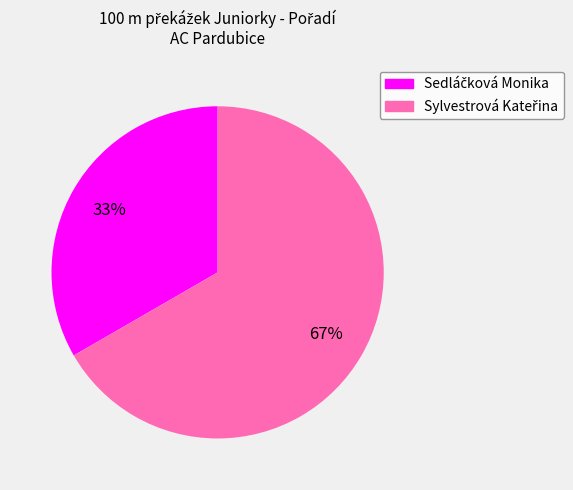

To the nearest percent, what is the average slice percentage?

50%